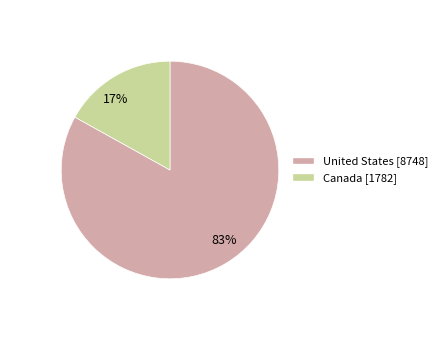

How many slices are in this pie chart?

2